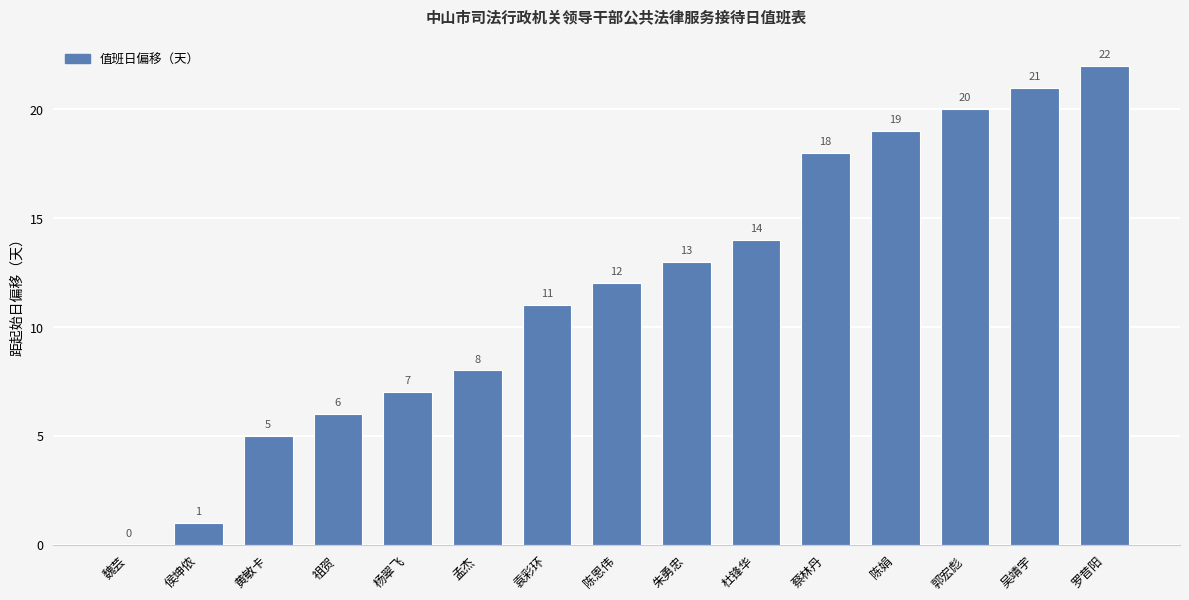

What is the sum of the values at 陈娟 and 蔡林丹?

37